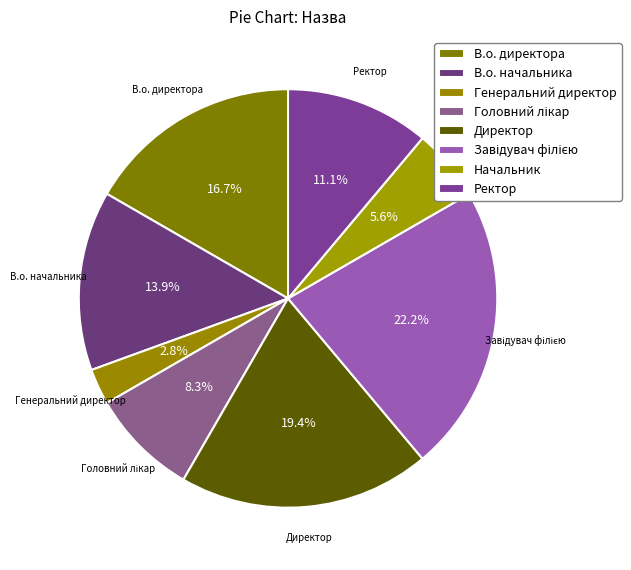

Which has a higher value, Начальник or В.о. начальника?

В.о. начальника